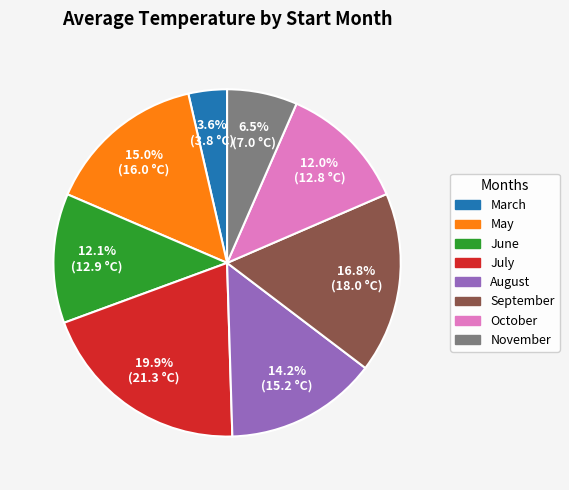

Is there a majority slice in this chart?

No